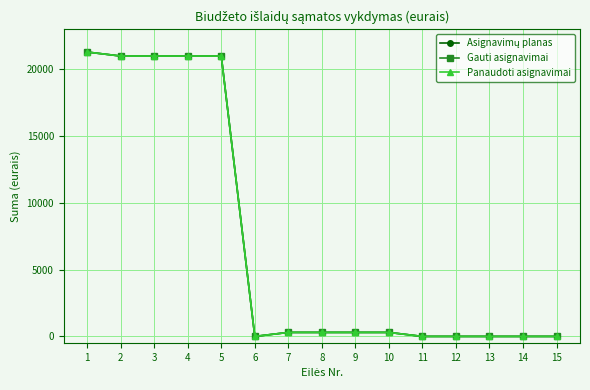

Reading left to right, transcribe all the data shown in this chart.

Asignavimų planas: 21300	21000	21000	21000	21000	0	300	300	300	300	0	0	0	0	0
Gauti asignavimai: 21300	21000	21000	21000	21000	0	300	300	300	300	0	0	0	0	0
Panaudoti asignavimai: 21300	21000	21000	21000	21000	0	300	300	300	300	0	0	0	0	0